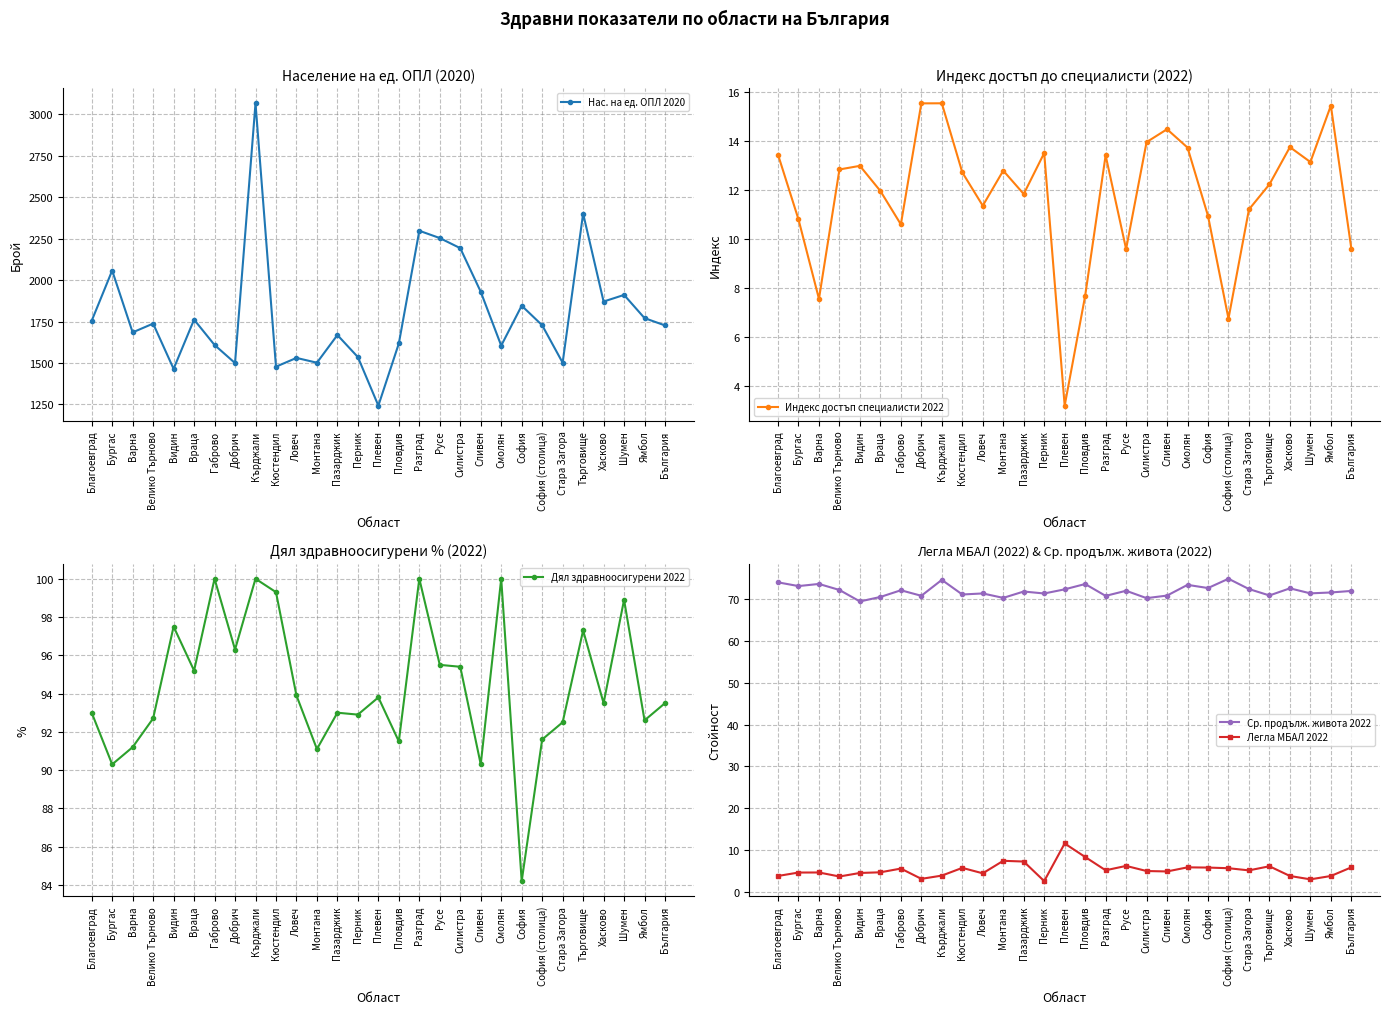

What is the value of the Ср. продълж. живота 2022 point at the 4th from the left?

72.1